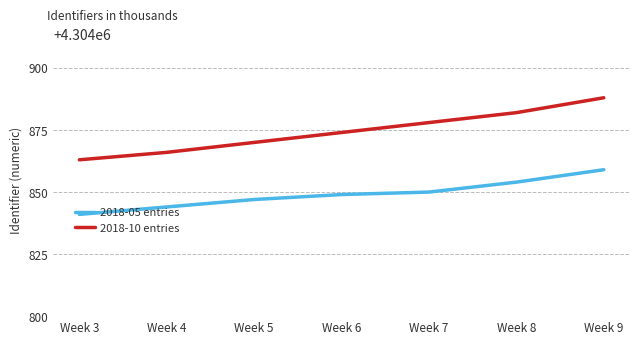

Read the 2018-10 entries value at Week 4.

4304866